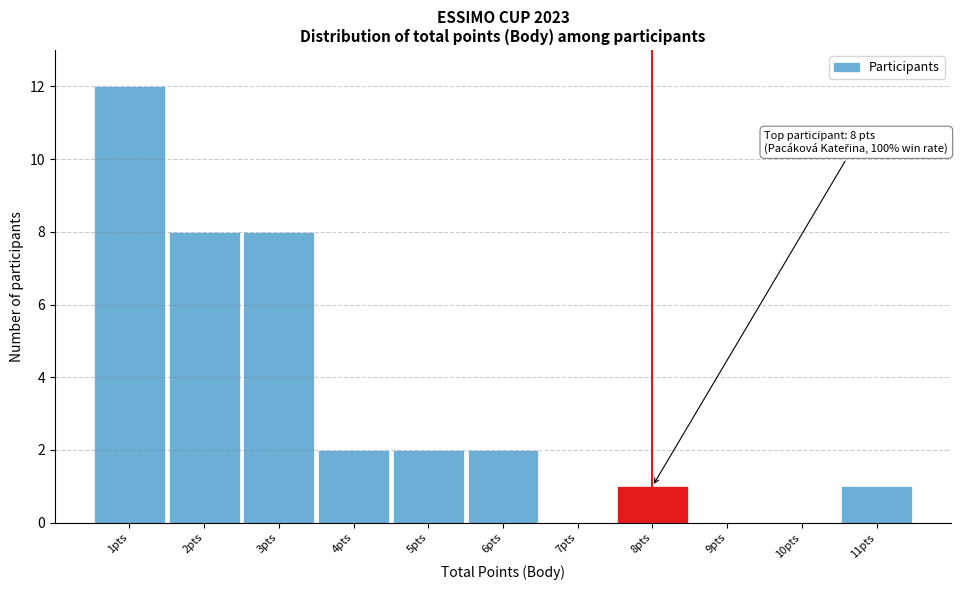

Which range on the x-axis has the tallest bar?

0.5 to 1.5